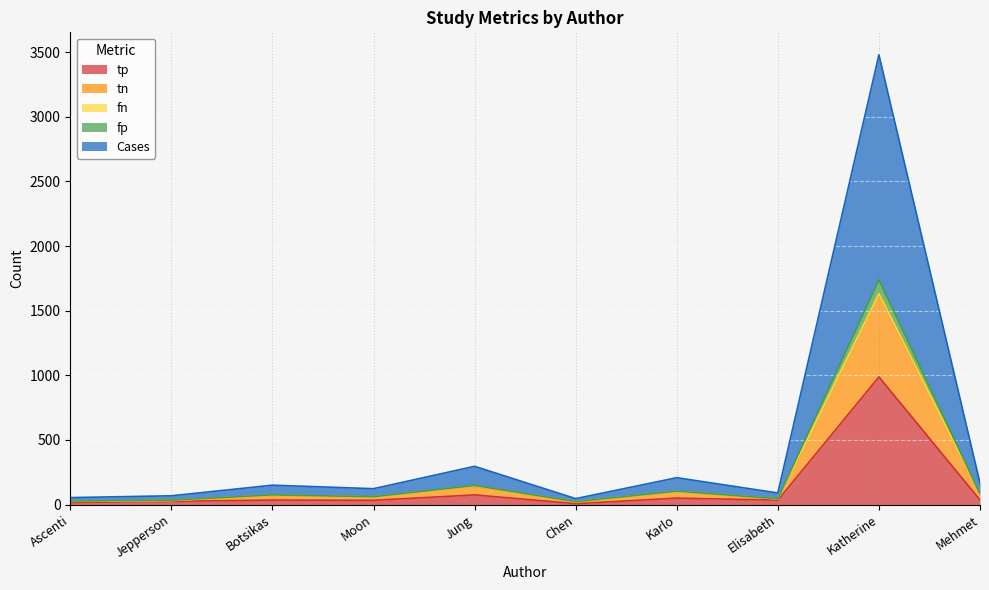

Between Ascenti and Botsikas, which series saw the biggest shift?

Cases